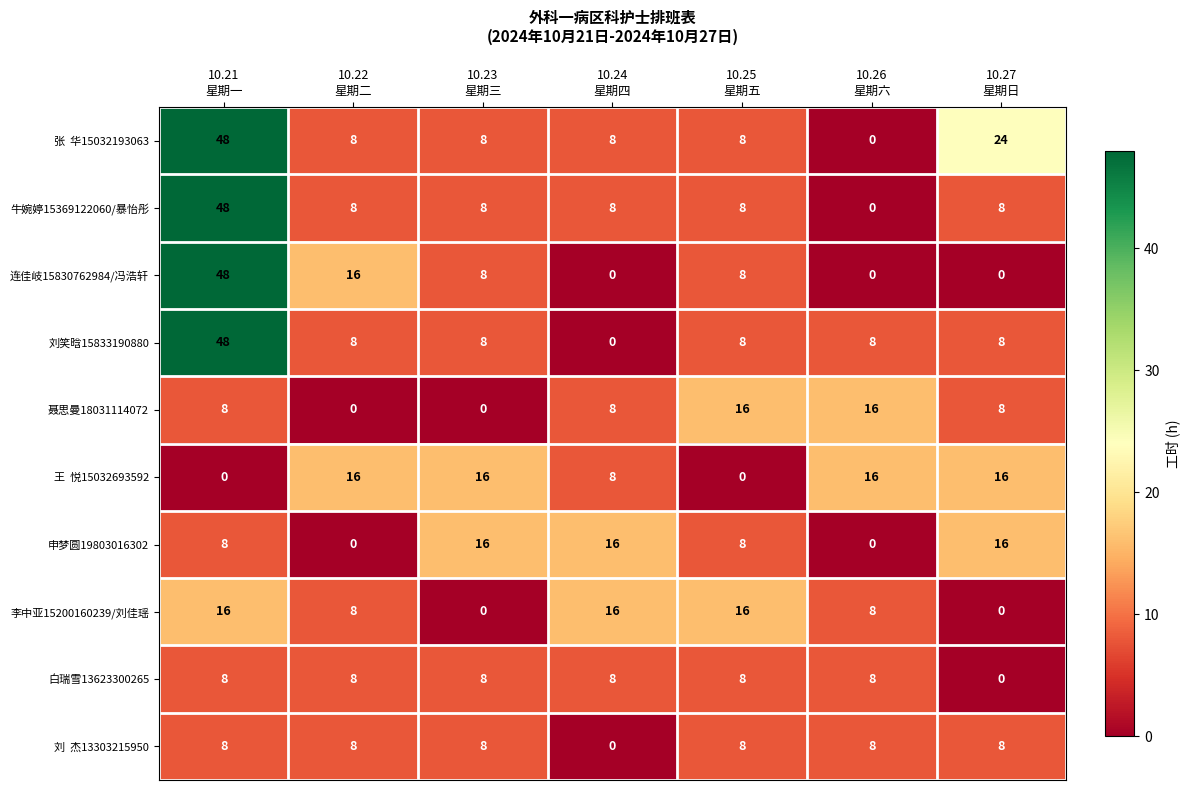

What is the sum of all 连佳岐15830762984/冯浩轩 values?

80